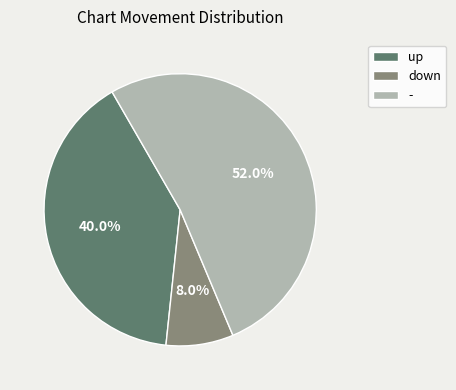

Does down account for over 50% of the chart?

No